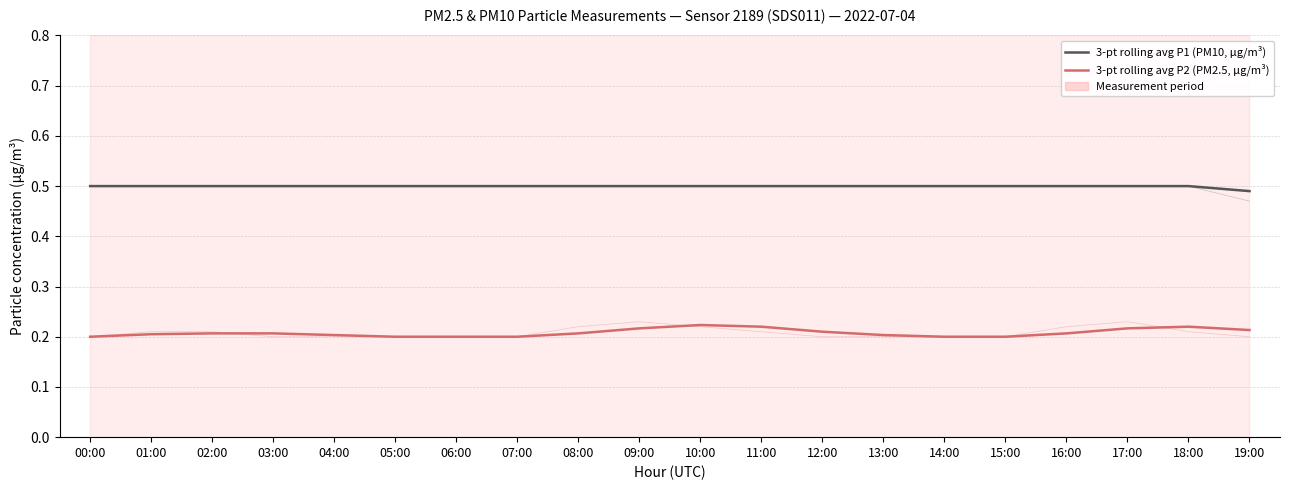

Where is the first local maximum for 3-pt rolling avg P2 (PM2.5, μg/m³)?

10:00